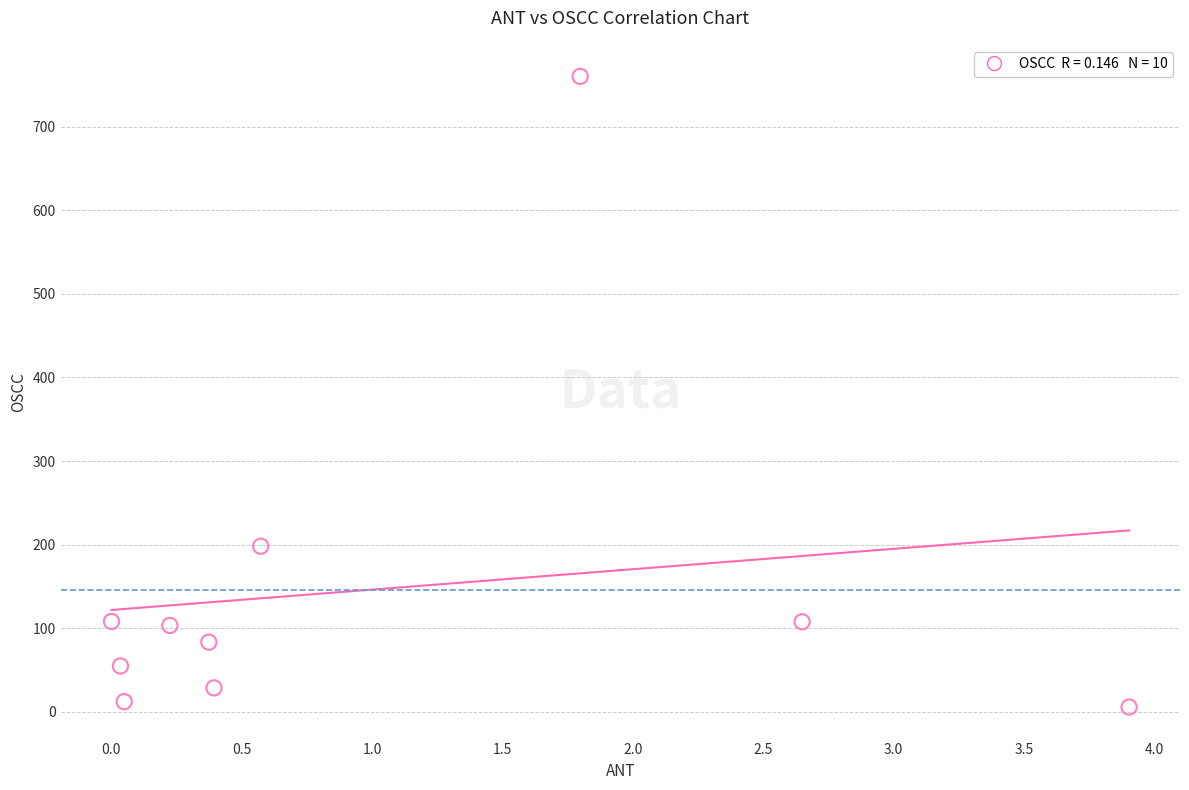

What Y value in the scatter plot is closest to 382?

198.2